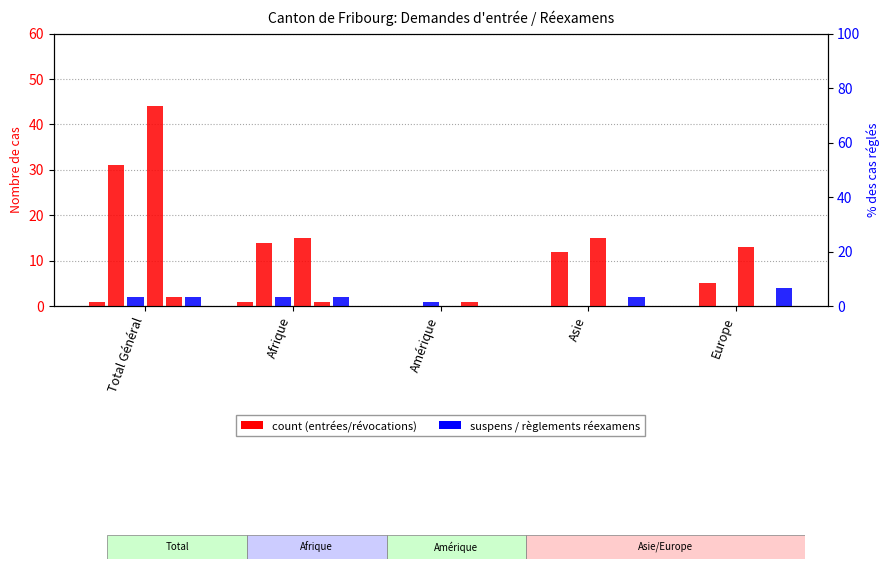

What is the label of the 1st bar from the left?

Total Général